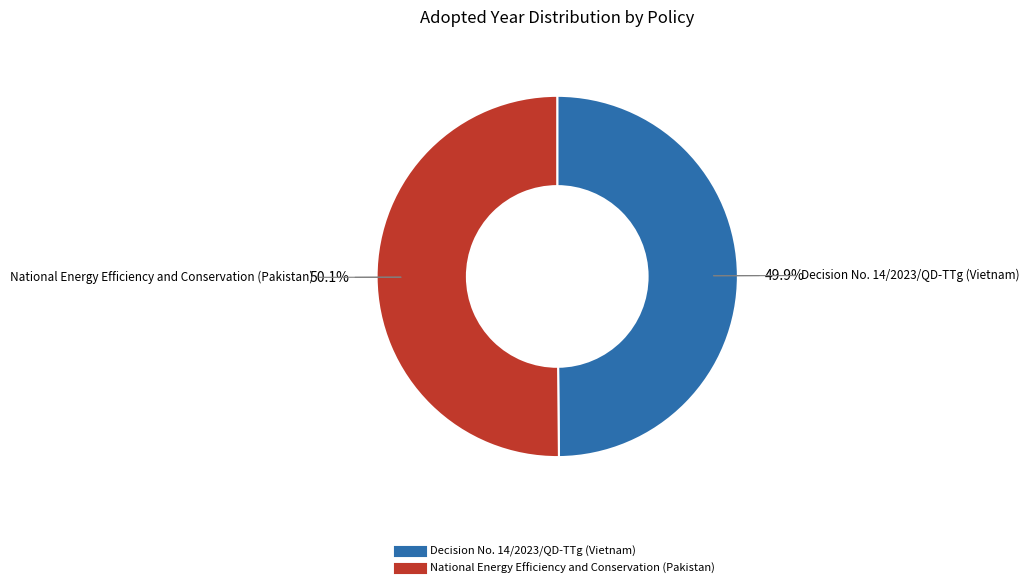

Does any single category account for the majority?

Yes